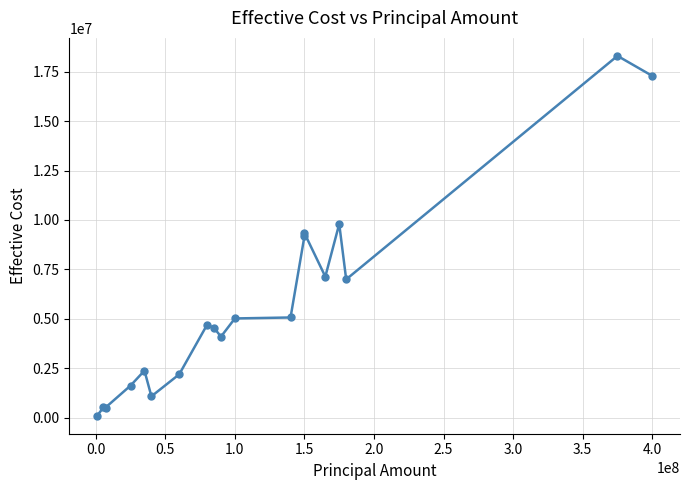

Reading left to right, list all the values displayed in this chart.

93746.7	514744.3	507064.4	1618863.5	2375887.4	1075124.6	2190039.9	4694533.1	4538870.8	4095220.3	5016888.7	5065416.7	9179674.4	9332890.5	7133633.7	9797043.3	6992955.0	18303347.8	17291544.9